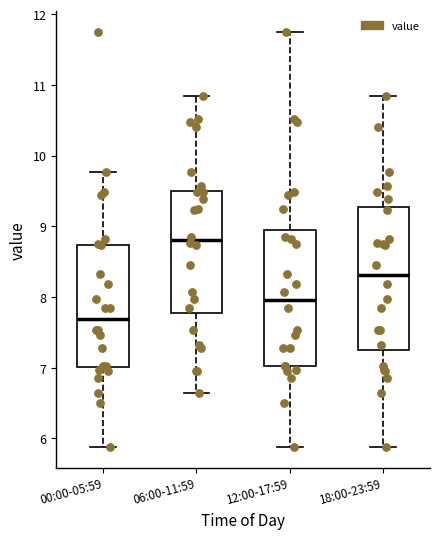

Reading left to right, transcribe this box plot: for each box, give where its median line is, the range the box spans, and where its two whiskers end, as read against the y-axis. The values are not printed on the chart, so give them approximately, as read against the axis.

00:00-05:59: median 7.7, box 7.0 to 8.7, whiskers 5.9 to 9.8
06:00-11:59: median 8.8, box 7.8 to 9.5, whiskers 6.7 to 10.9
12:00-17:59: median 8.0, box 7.0 to 9.0, whiskers 5.9 to 11.8
18:00-23:59: median 8.3, box 7.2 to 9.3, whiskers 5.9 to 10.9